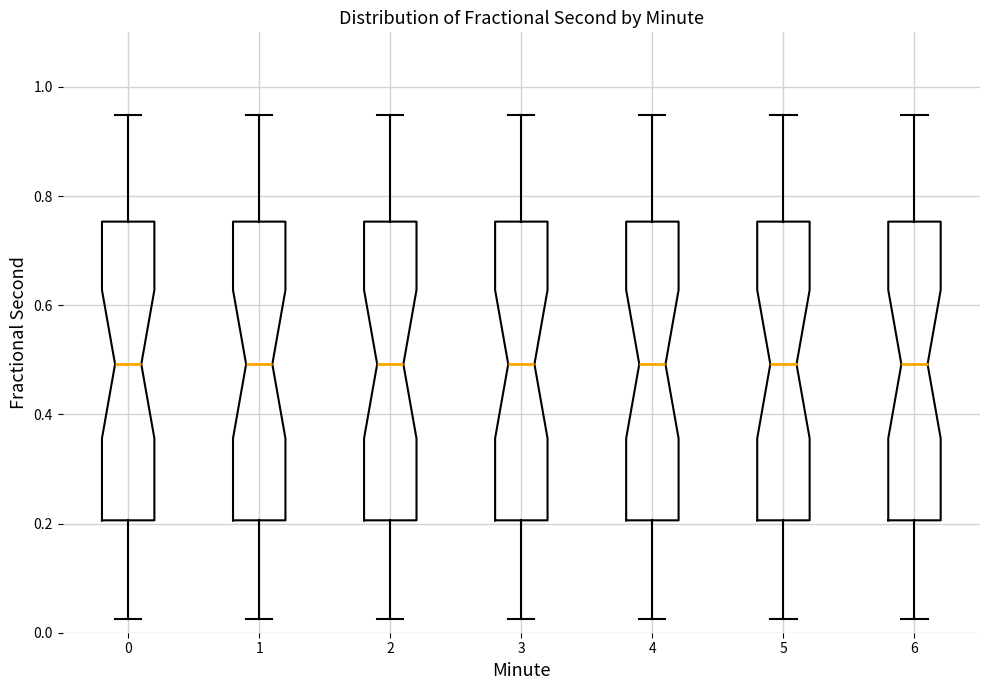

Where is the upper edge of the box at x = 1 on the y-axis? The values are not printed on the chart, so give them approximately, as read against the axis.

0.76